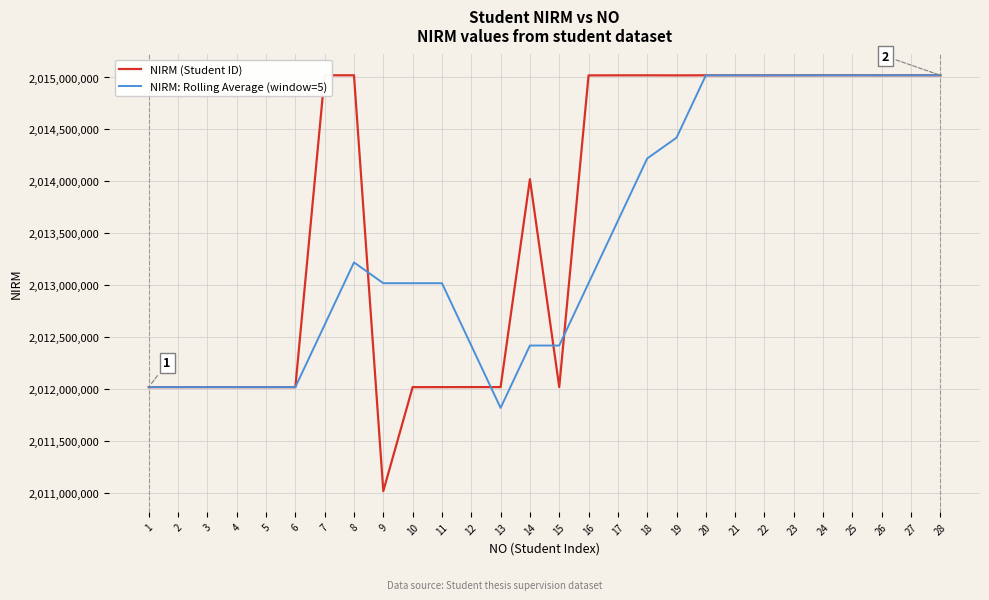

What is the sum of all NIRM: Rolling Average (window=5) values?

56376575862.9